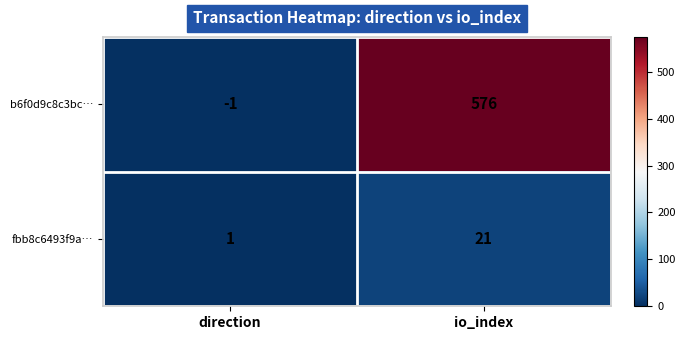

Reading left to right, extract all data points from this chart.

b6f0d9c8c3bc…: direction=-1	io_index=576
fbb8c6493f9a…: direction=1	io_index=21